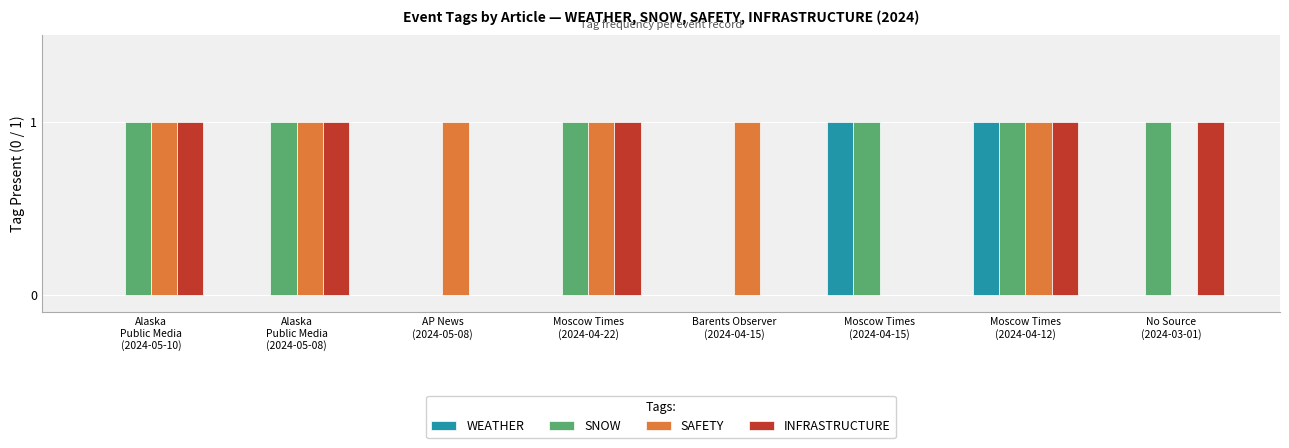

What is the sum of all SAFETY values?

6